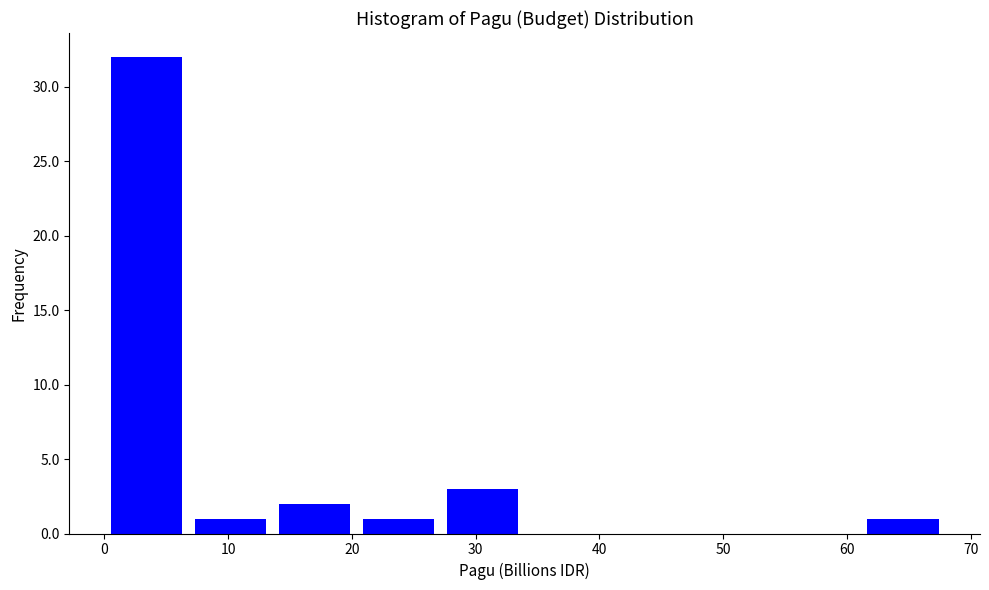

What is the height of the bar covering 7 to 14 on the x-axis? Neither the bar edges nor the heights are printed on the chart, so give them approximately, as read against the axes.

1